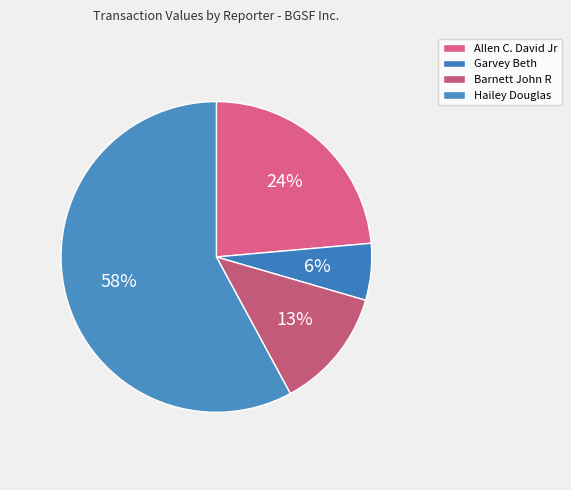

Rank the categories by value from lowest to highest.

Garvey Beth, Barnett John R, Allen C. David Jr, Hailey Douglas